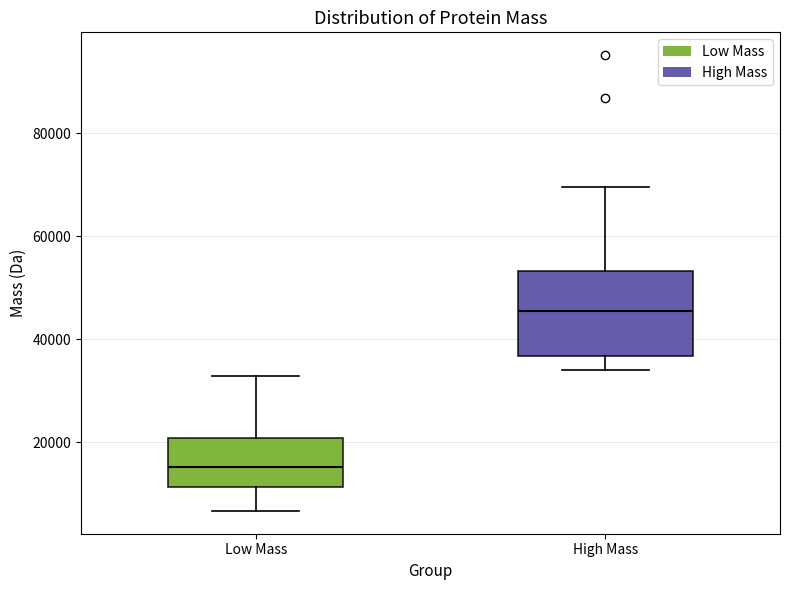

Which box's median line is the lowest?

Low Mass